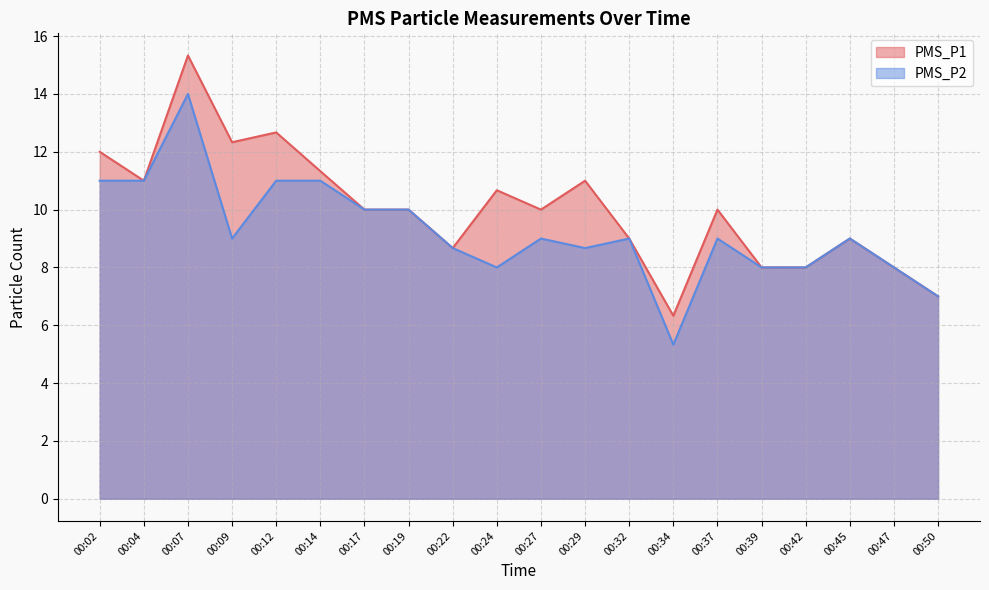

List the series in order of their peak value, lowest first.

PMS_P2, PMS_P1